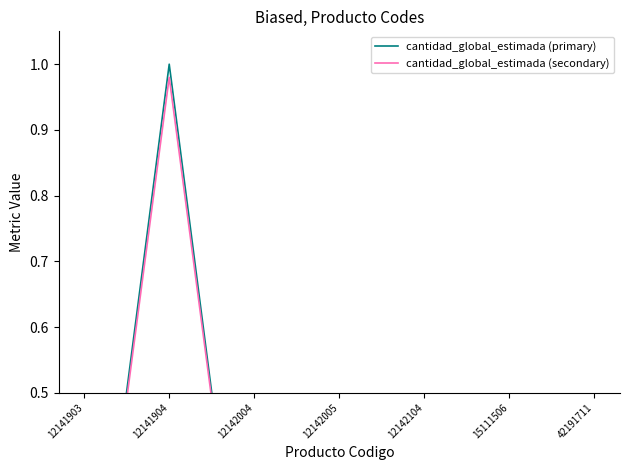

How many data points does each series have?

7